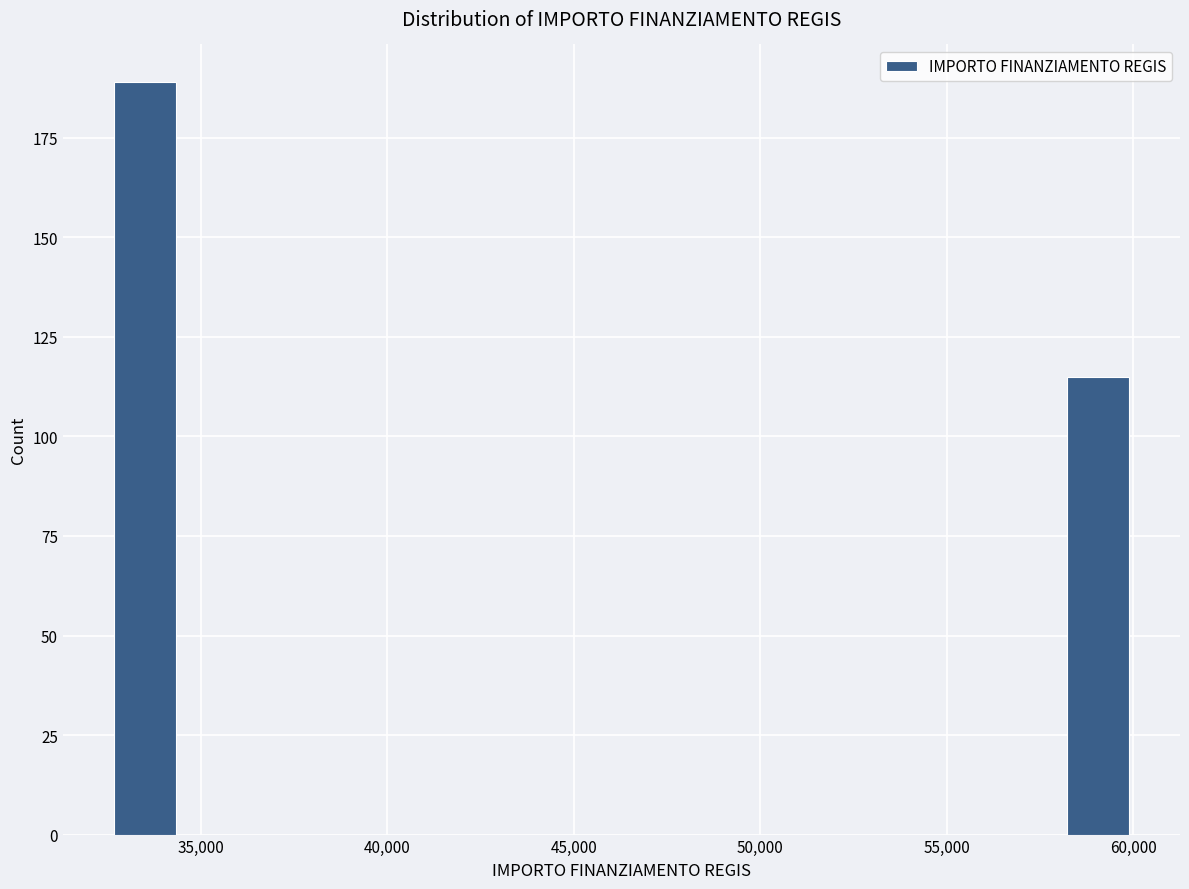

Read against the x-axis, roughly where is the centre of the tallest bar?

33500